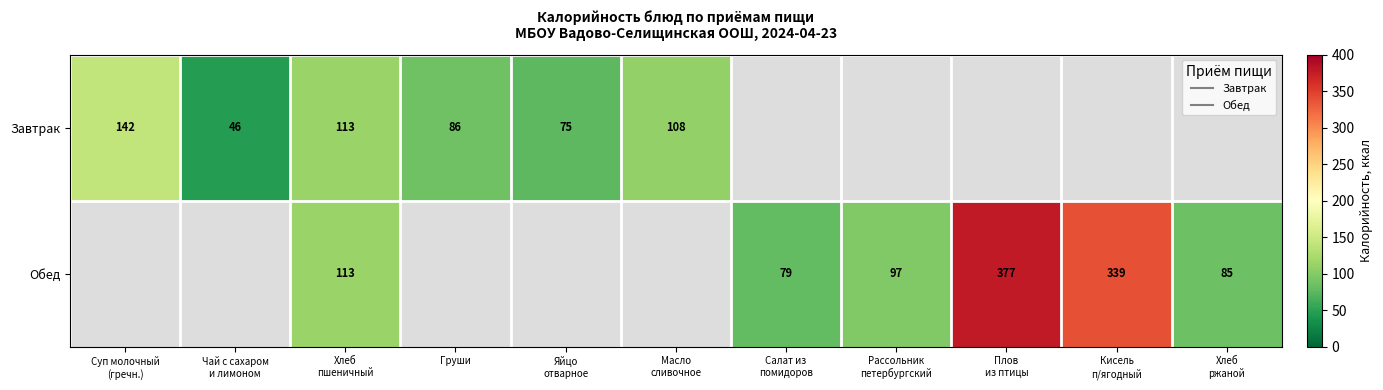

List the series in order of their overall mean, lowest first.

Завтрак, Обед